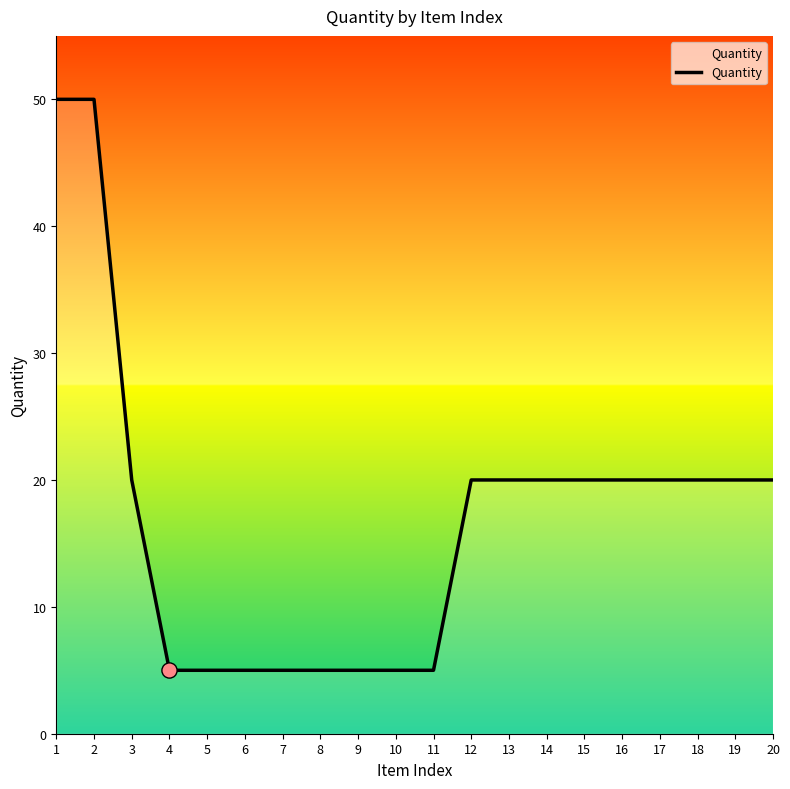

What is the change in value from 6 to 12?

+15